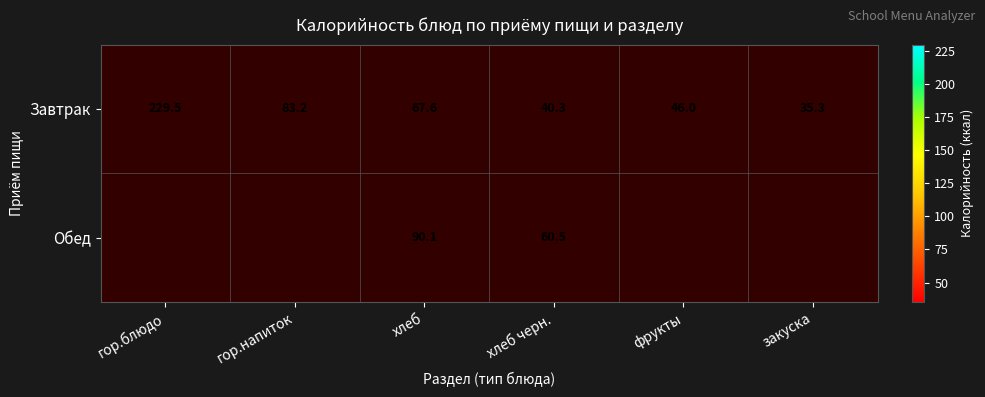

At which category is the sum across all series the highest?

хлеб